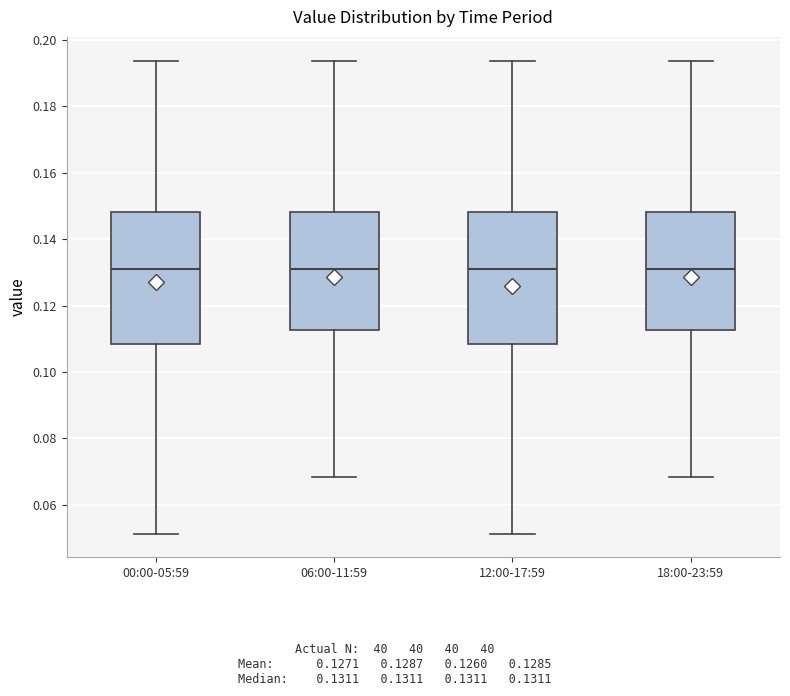

Reading left to right, transcribe this box plot: for each box, give where its median line is, the range the box spans, and where its two whiskers end, as read against the y-axis. The values are not printed on the chart, so give them approximately, as read against the axis.

00:00-05:59: median 0.132, box 0.108 to 0.148, whiskers 0.052 to 0.194
06:00-11:59: median 0.132, box 0.112 to 0.148, whiskers 0.068 to 0.194
12:00-17:59: median 0.132, box 0.108 to 0.148, whiskers 0.052 to 0.194
18:00-23:59: median 0.132, box 0.112 to 0.148, whiskers 0.068 to 0.194